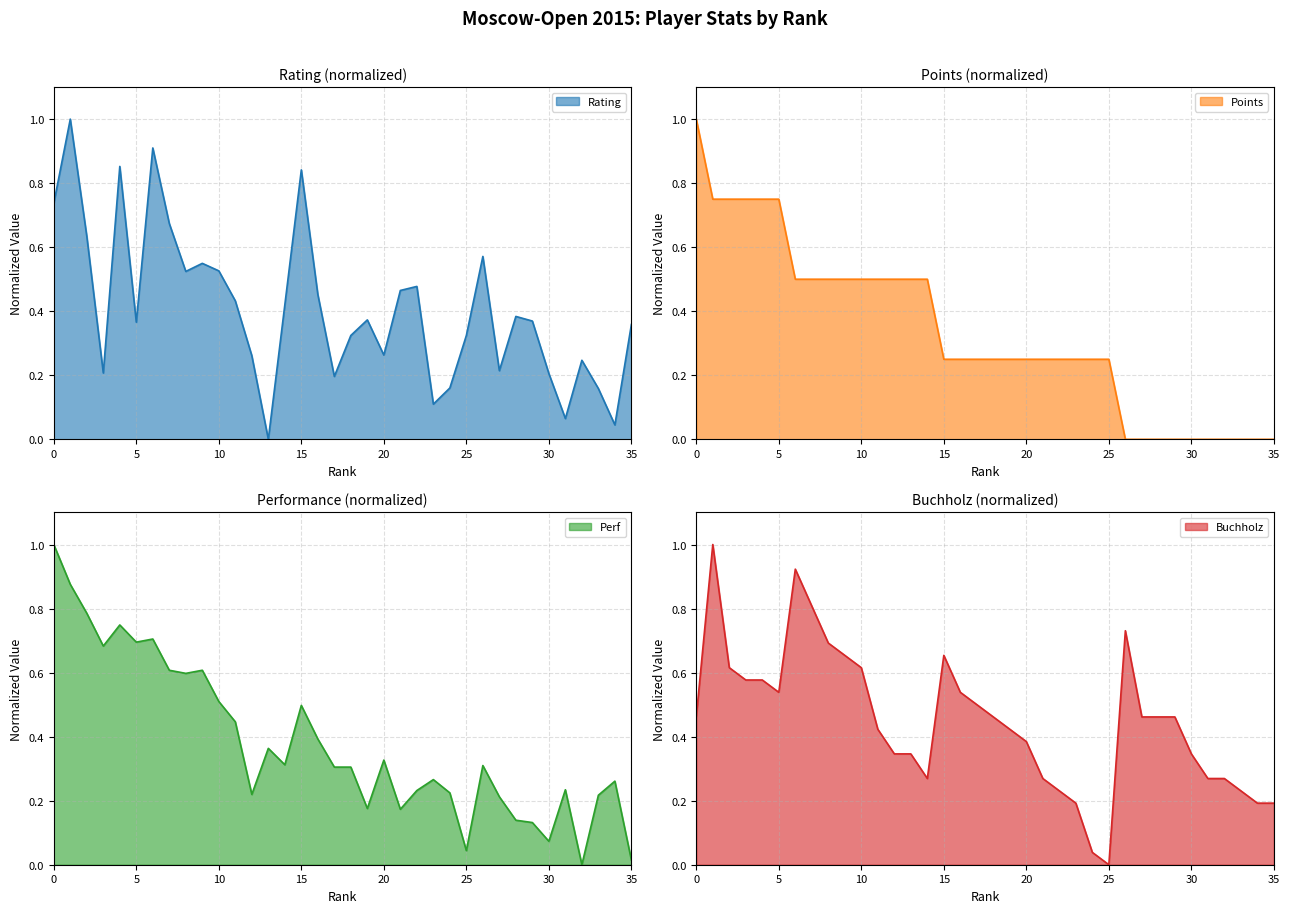

The value of Points at 33 is -0.4. True or false?

False